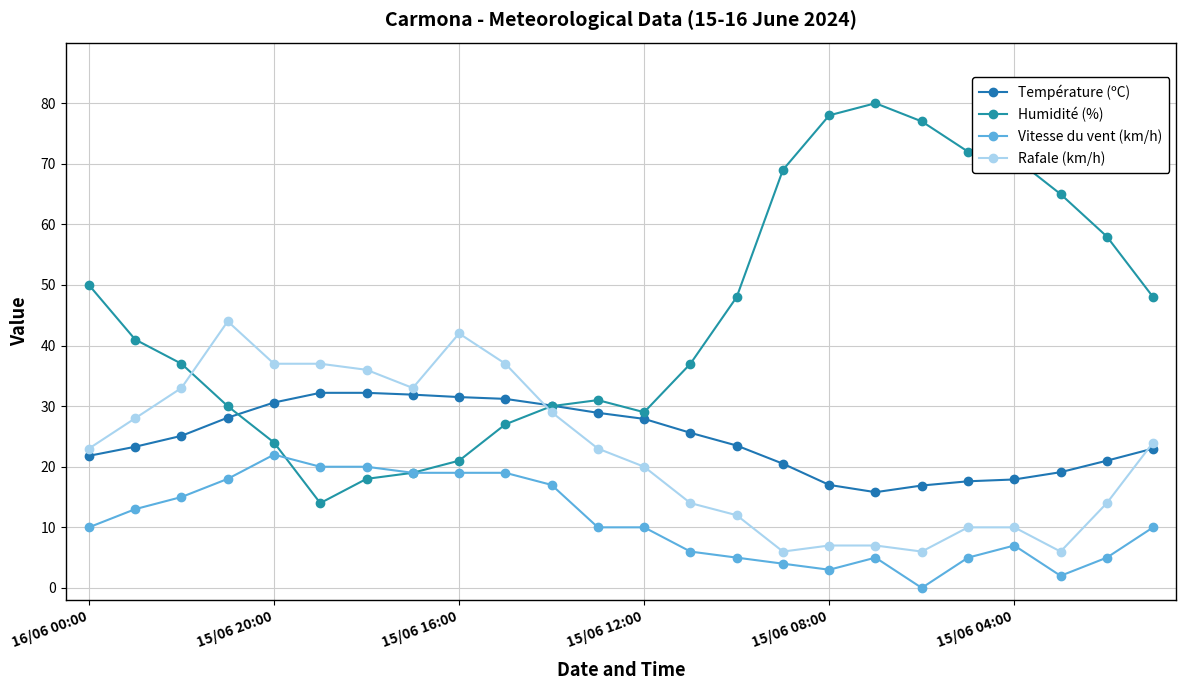

How many lines are shown in the chart?

4